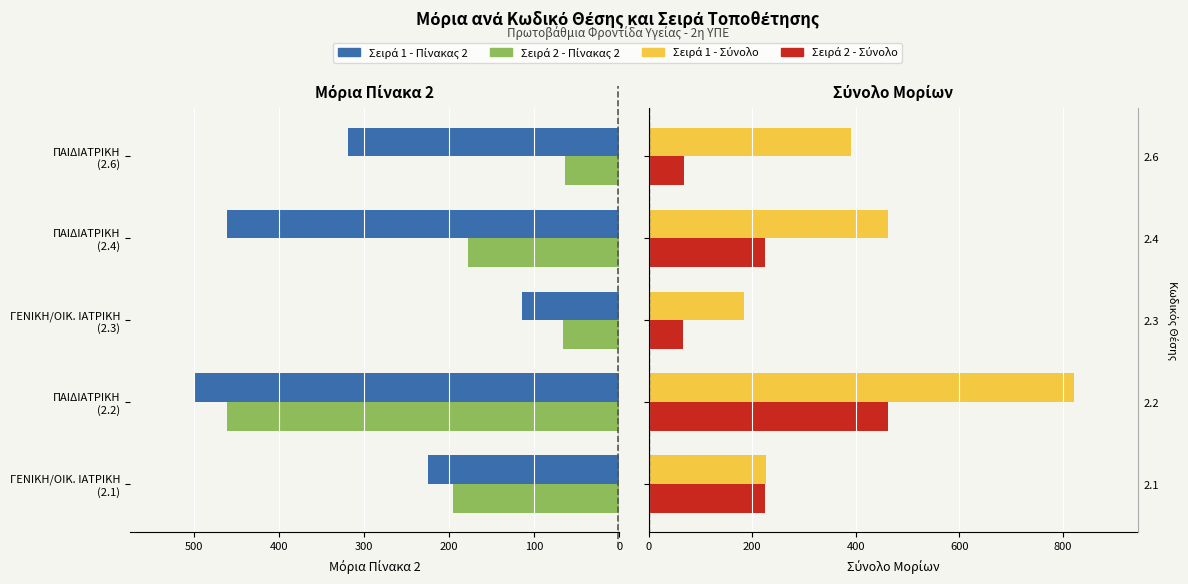

What is the value of the Σειρά 1 - Σύνολο bar at the 1st from the left?

226.8